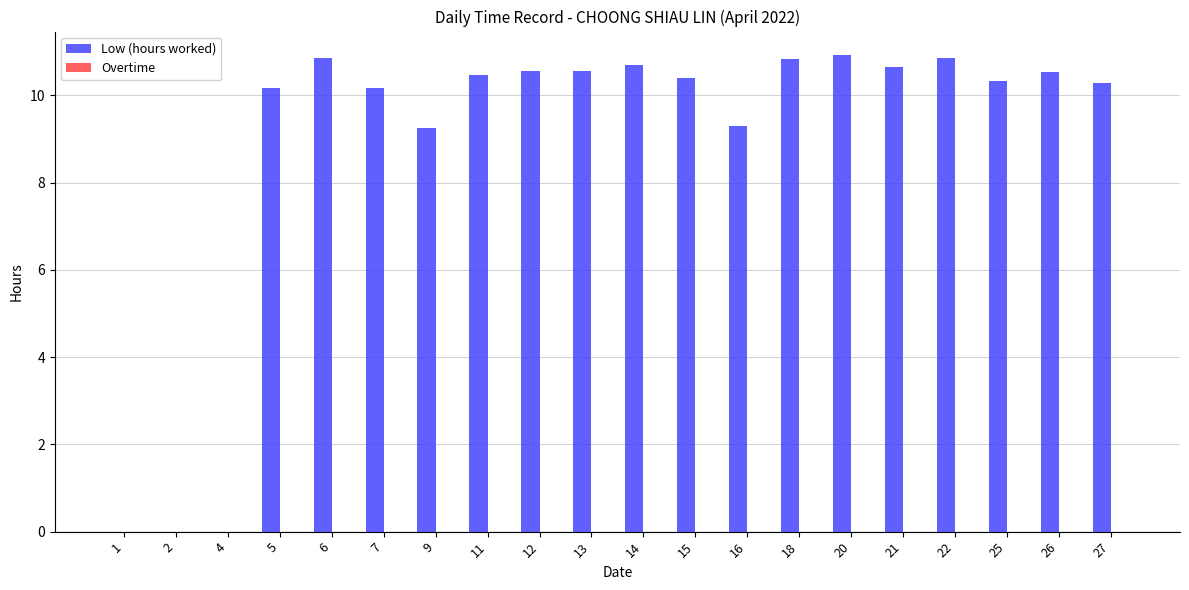

What is the greatest value displayed?

10.9